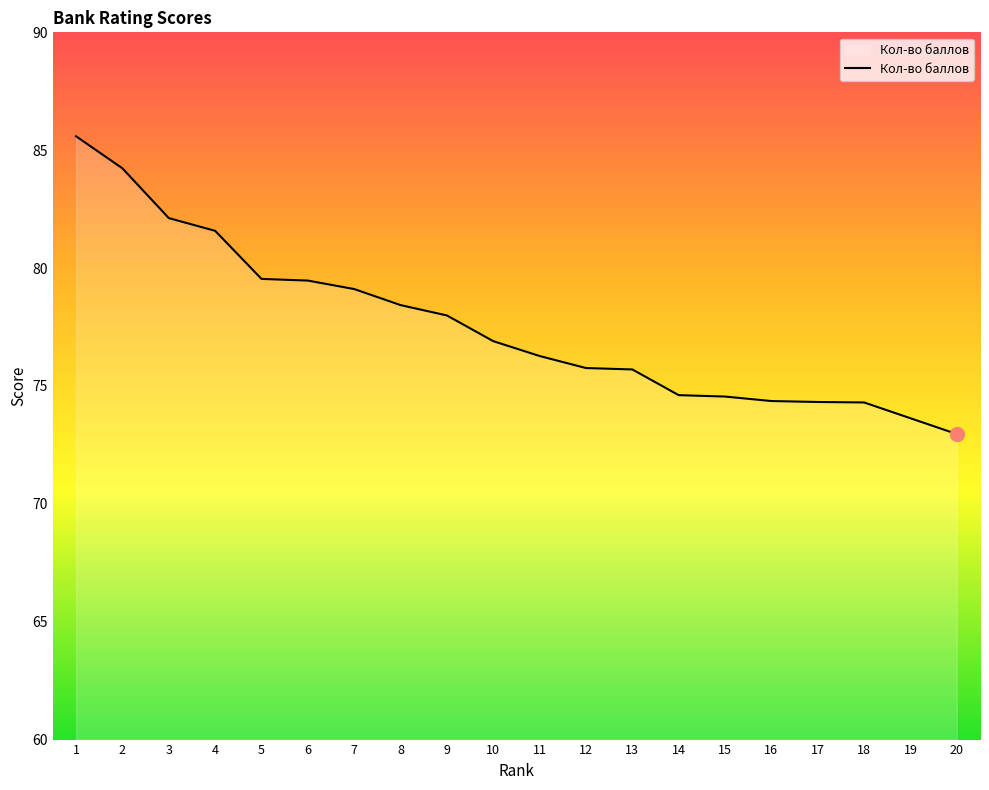

True or false: the data shows 79.1 at 7.

True